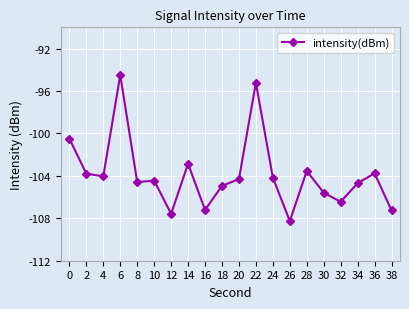

What value does the data have at 32?

-106.4